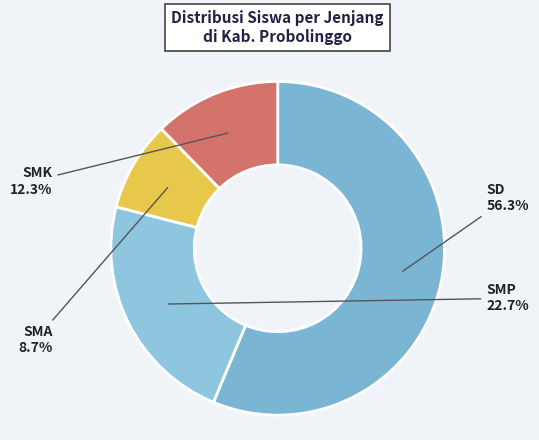

Which slice is the largest?

SD